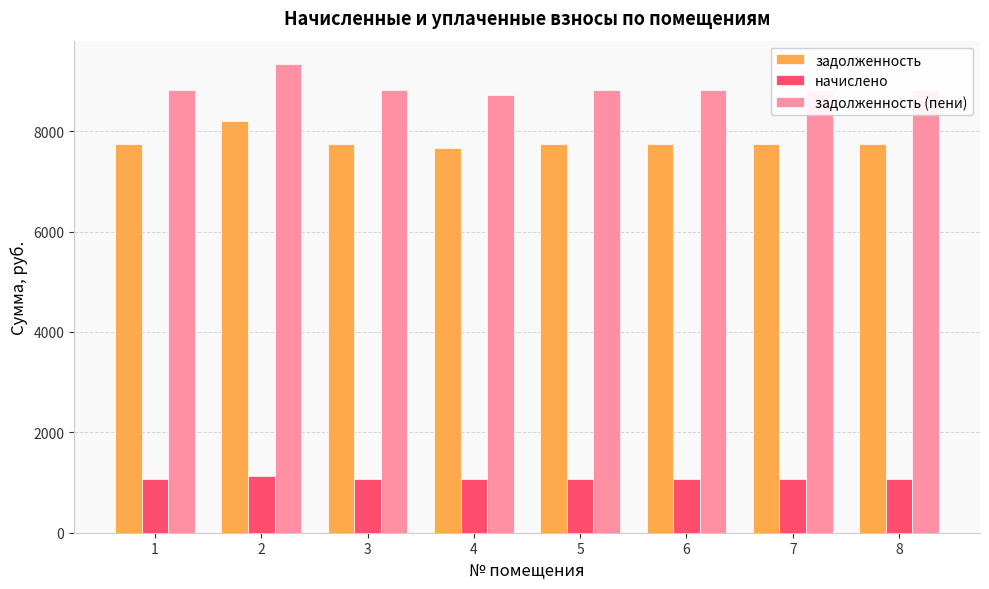

At which label does начислено first exceed 1075?

1